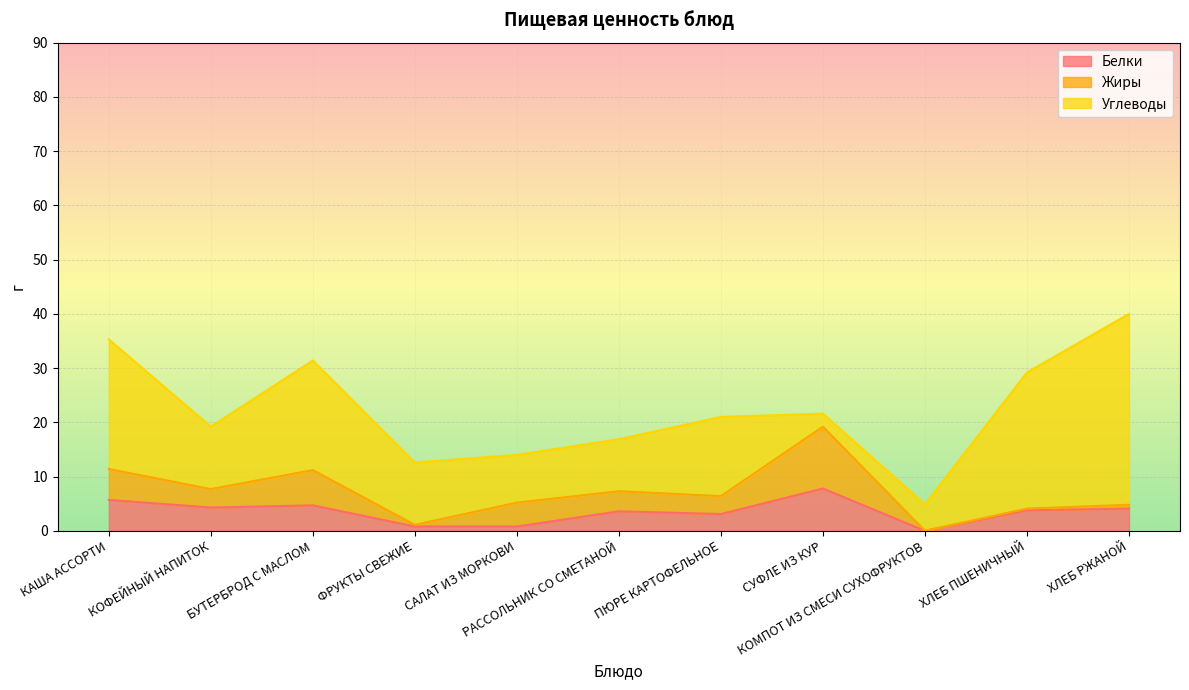

What is the difference between the maximum and second lowest values in the Белки series?

7.0